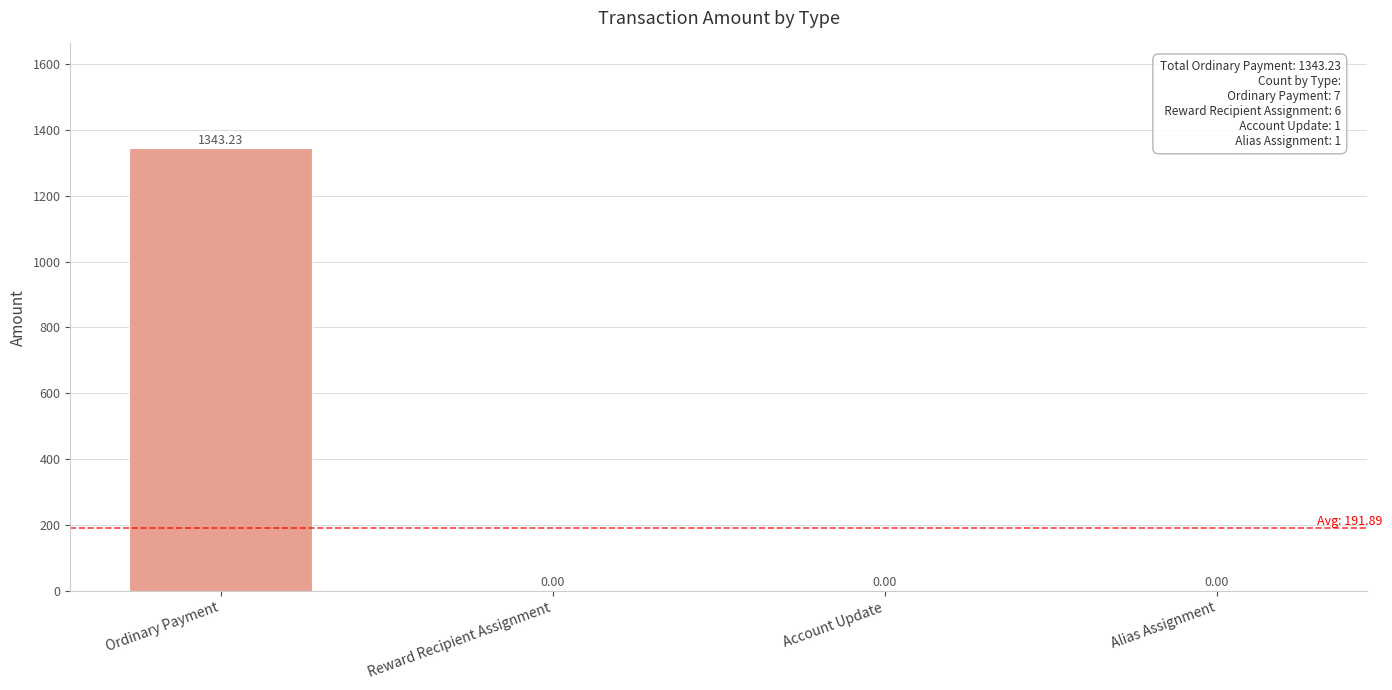

Reading left to right, transcribe all the data shown in this chart.

Ordinary Payment=1343.2	Reward Recipient Assignment=0.0	Account Update=0.0	Alias Assignment=0.0